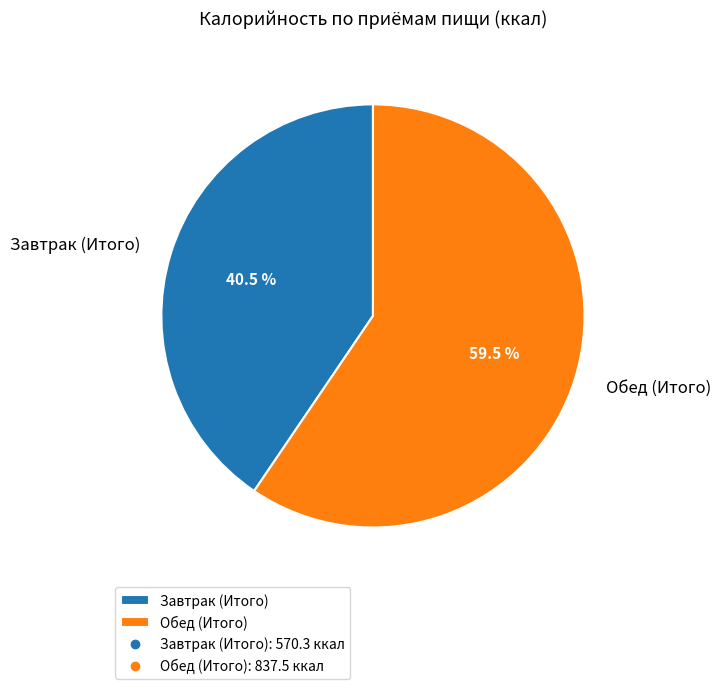

What is the ratio of the value at Завтрак (Итого) to the value at Обед (Итого)?

0.7